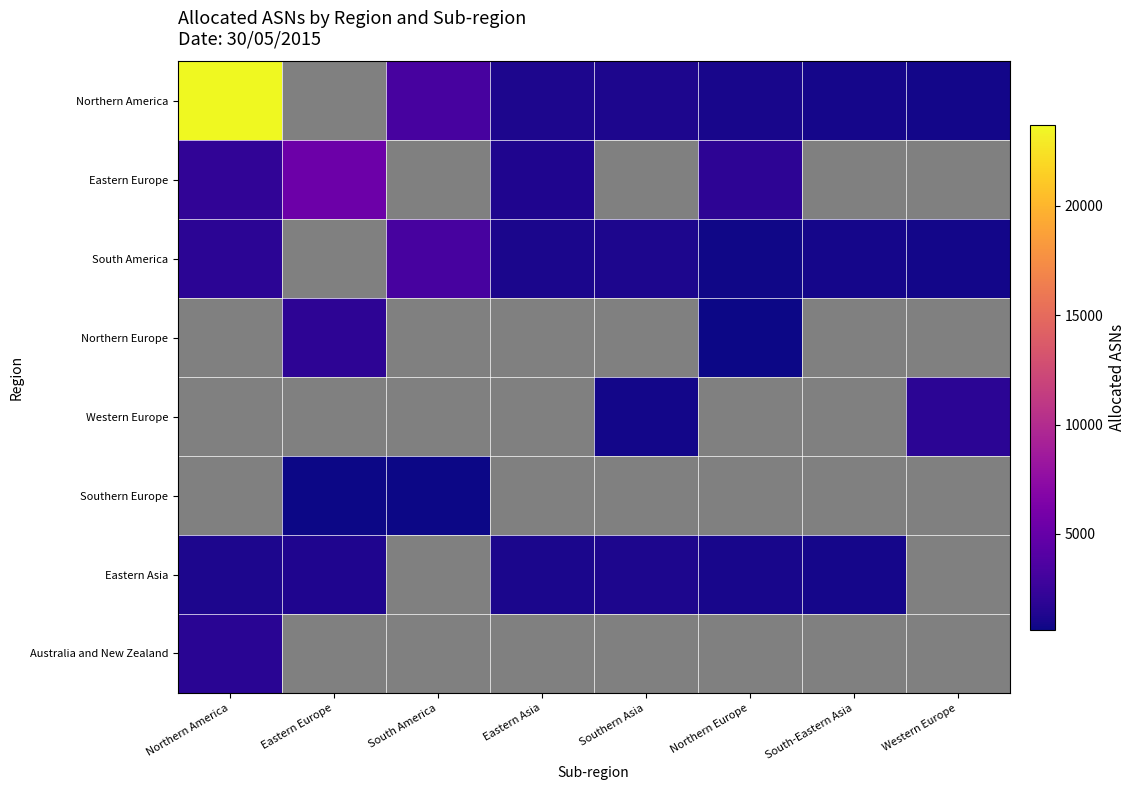

Which category has the lowest value across all series?

Eastern Europe